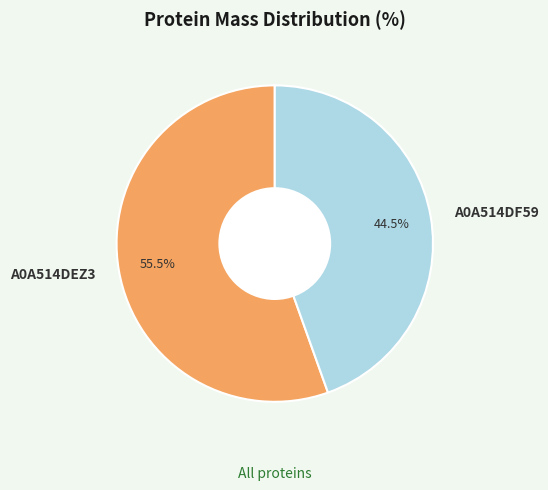

What percentage is NOT represented by A0A514DEZ3?

44.5%